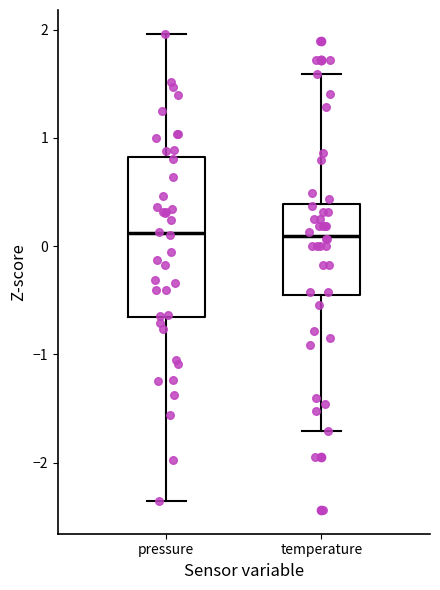

Which box is the tallest, from its lower edge to its upper edge?

pressure